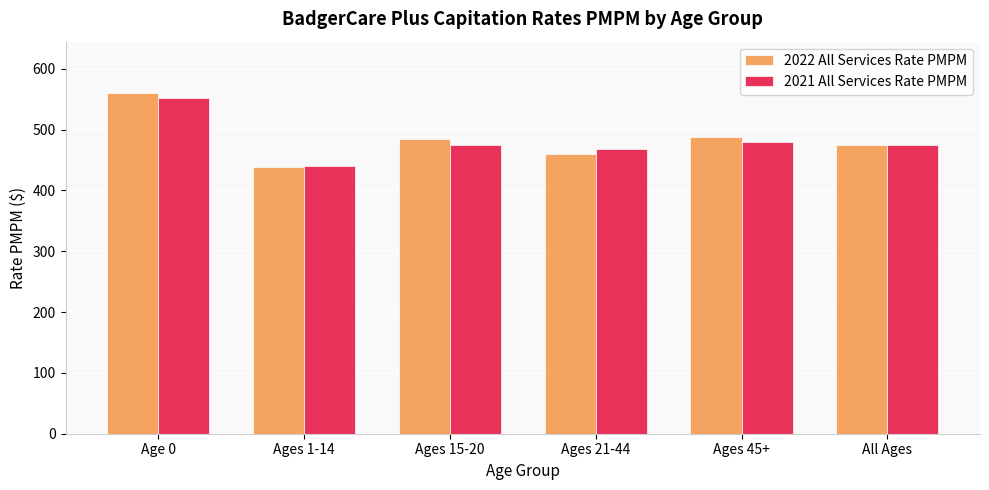

Which series has the widest spread of values?

2022 All Services Rate PMPM